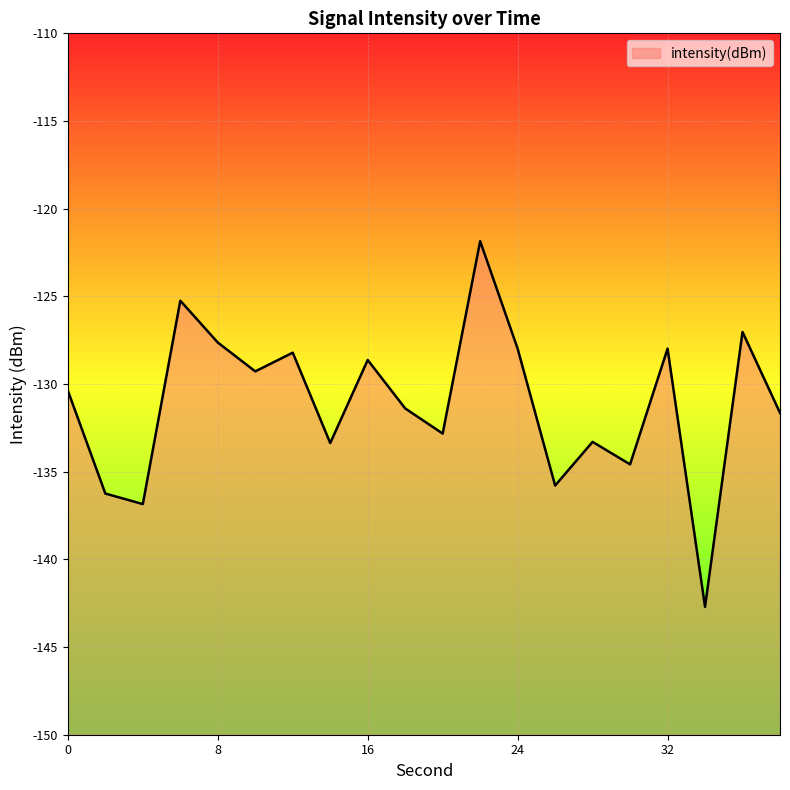

True or false: the data shows -169.1 at 10.

False